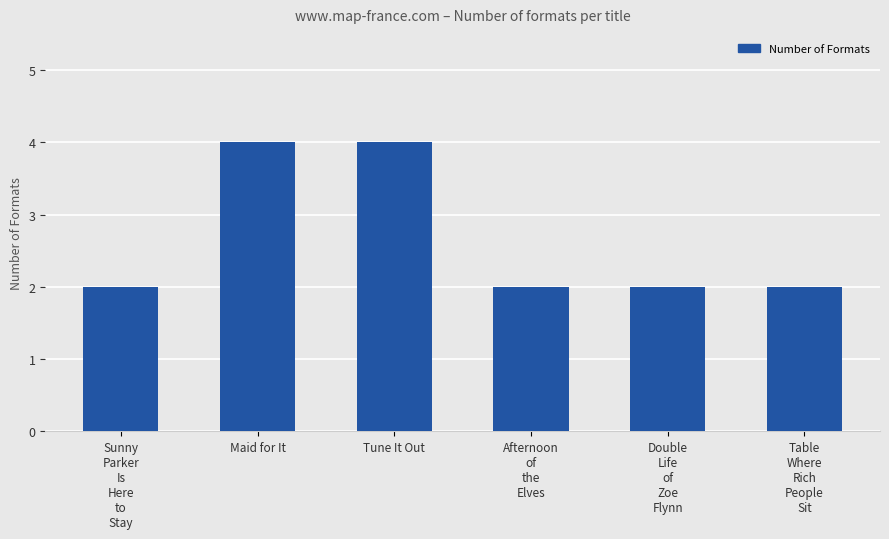

Reading left to right, what are all the values shown in this chart?

Sunny
Parker
Is
Here
to
Stay=2	Maid for It=4	Tune It Out=4	Afternoon
of
the
Elves=2	Double
Life
of
Zoe
Flynn=2	Table
Where
Rich
People
Sit=2